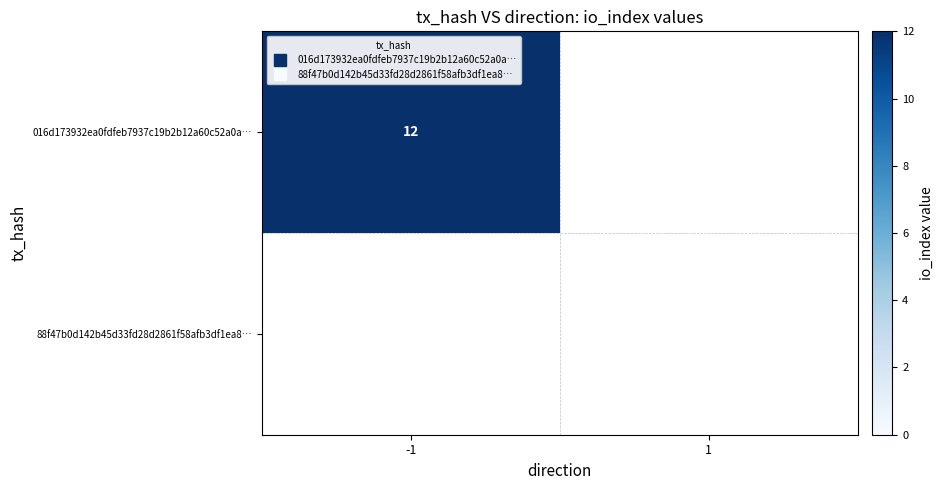

What is the sum of all 016d173932ea0fdfeb7937c19b2b12a60c52a0a… values?

12